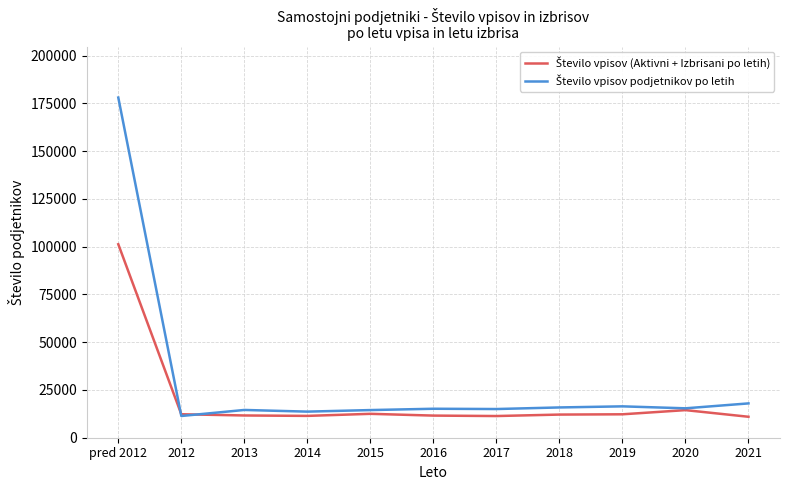

At which category is the sum across all series the highest?

pred 2012